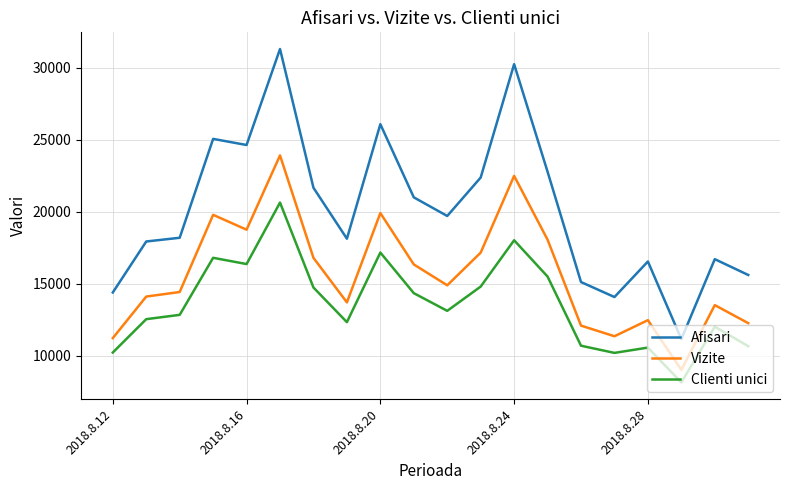

What is the minimum value for Vizite?

9018